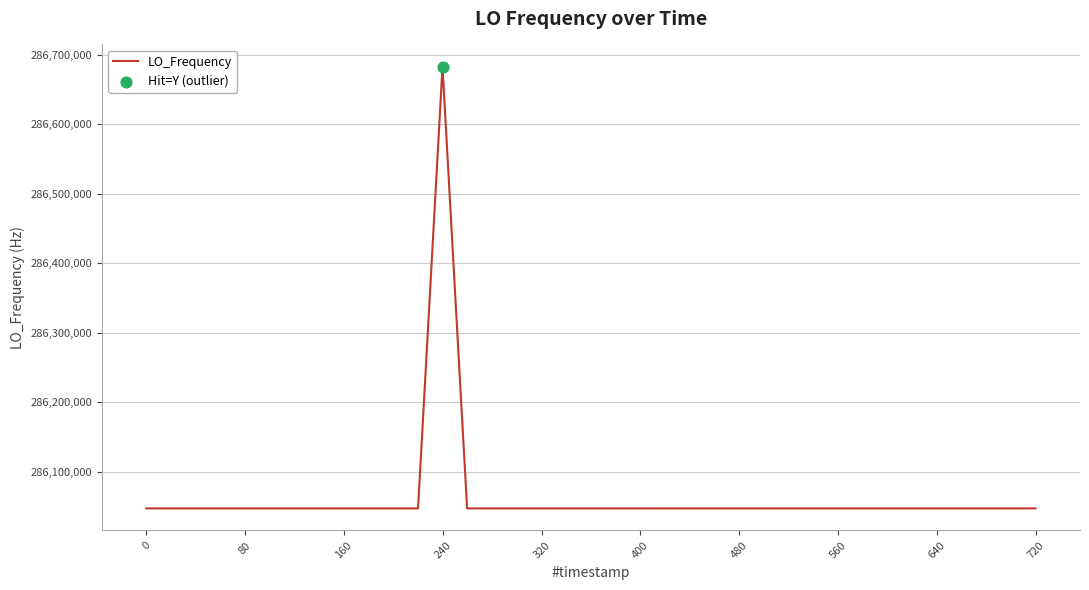

What is the minimum value shown in the chart?

286046998.1